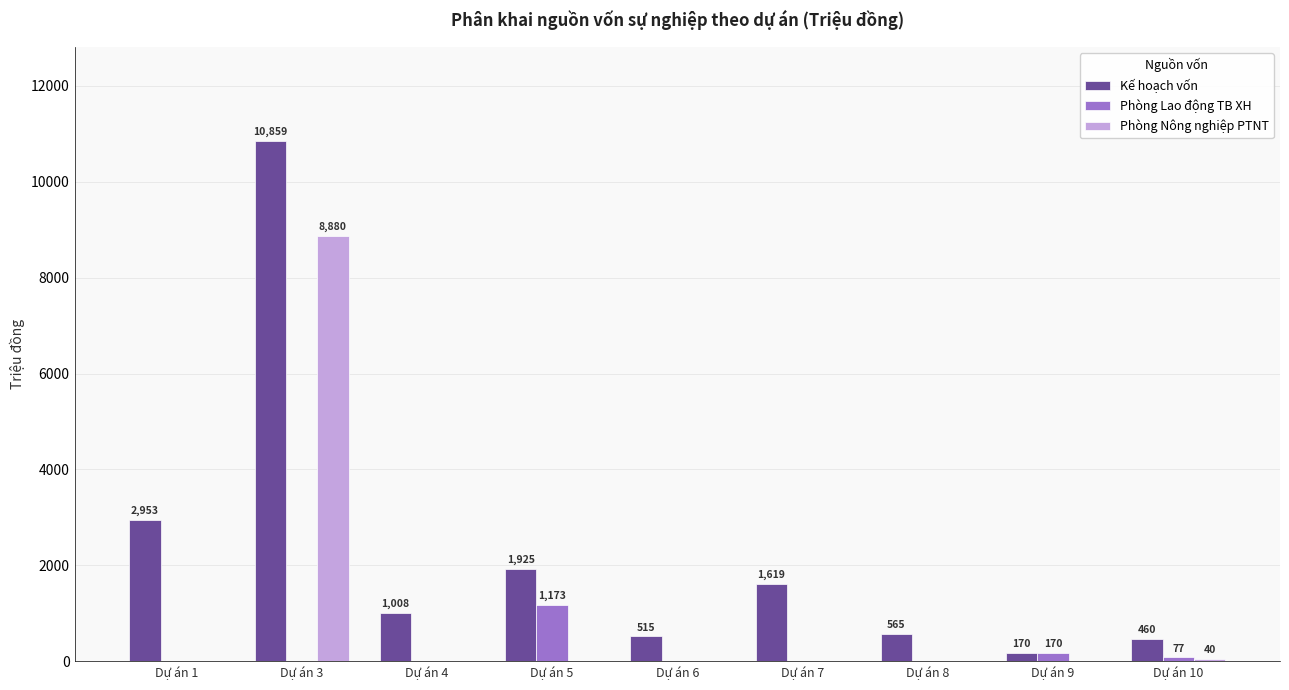

How many categories are shown in the chart?

9